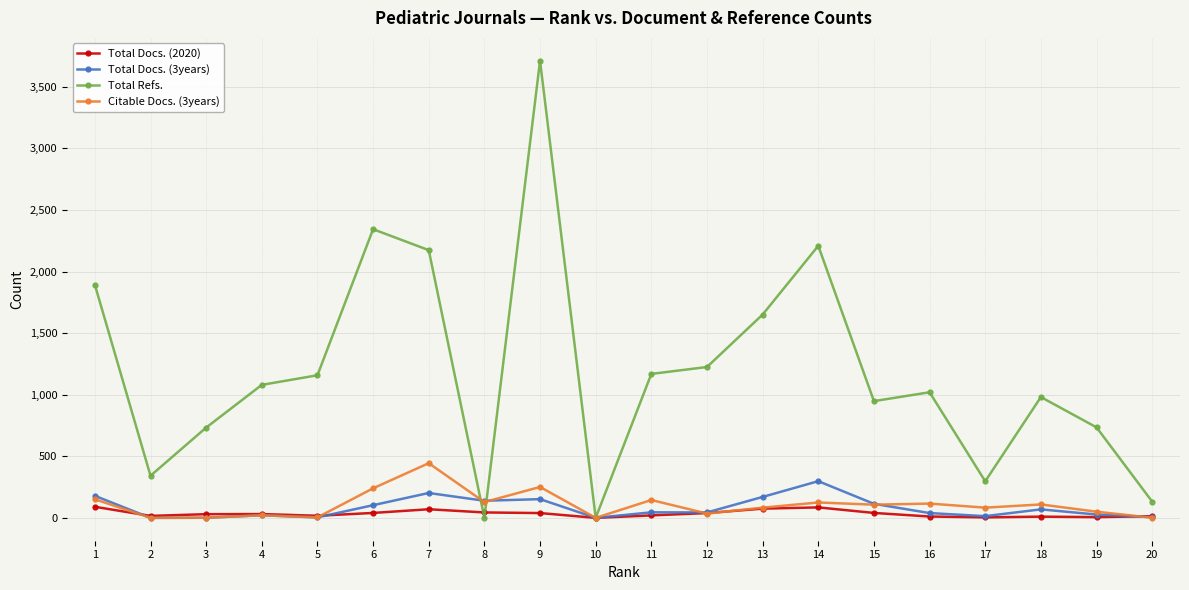

What is the maximum value for Total Refs.?

3712